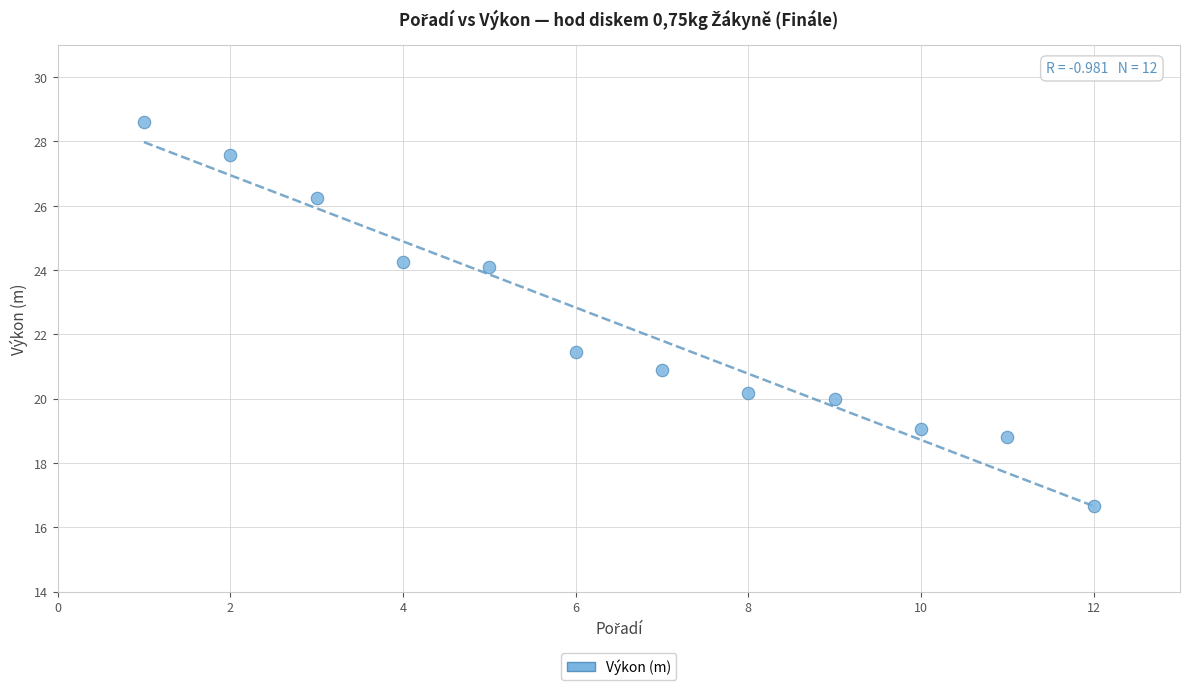

What Y value in the scatter plot is closest to 22?

21.4